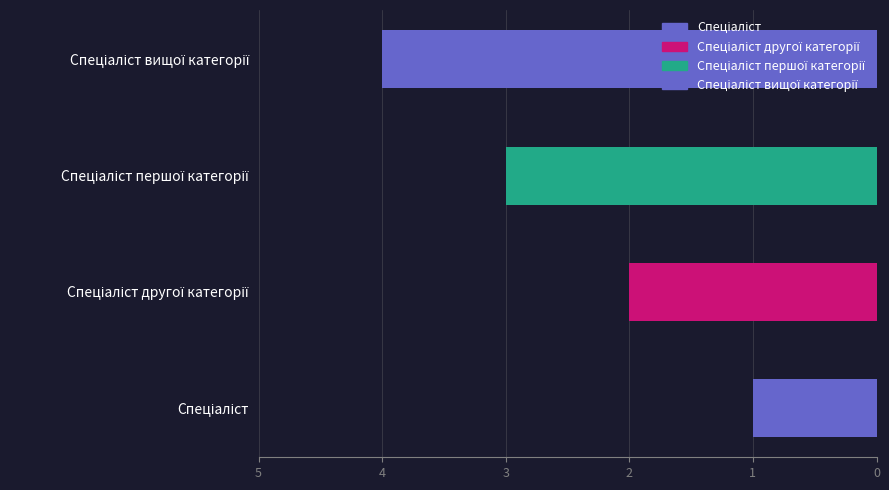

What is the difference between the maximum and minimum values?

3